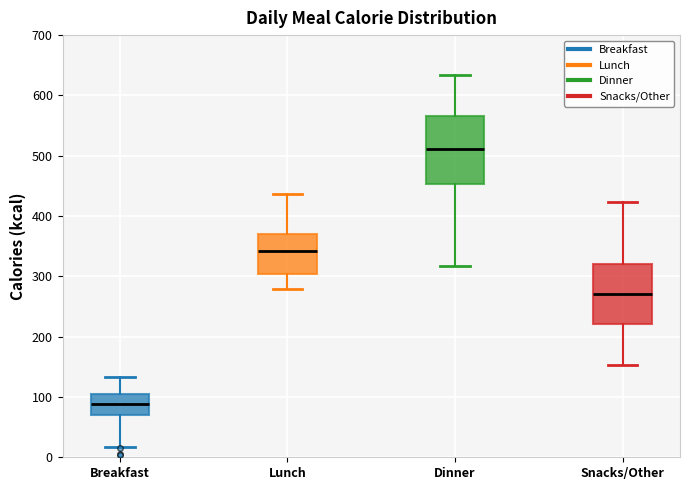

Which box's median line is the highest?

Dinner